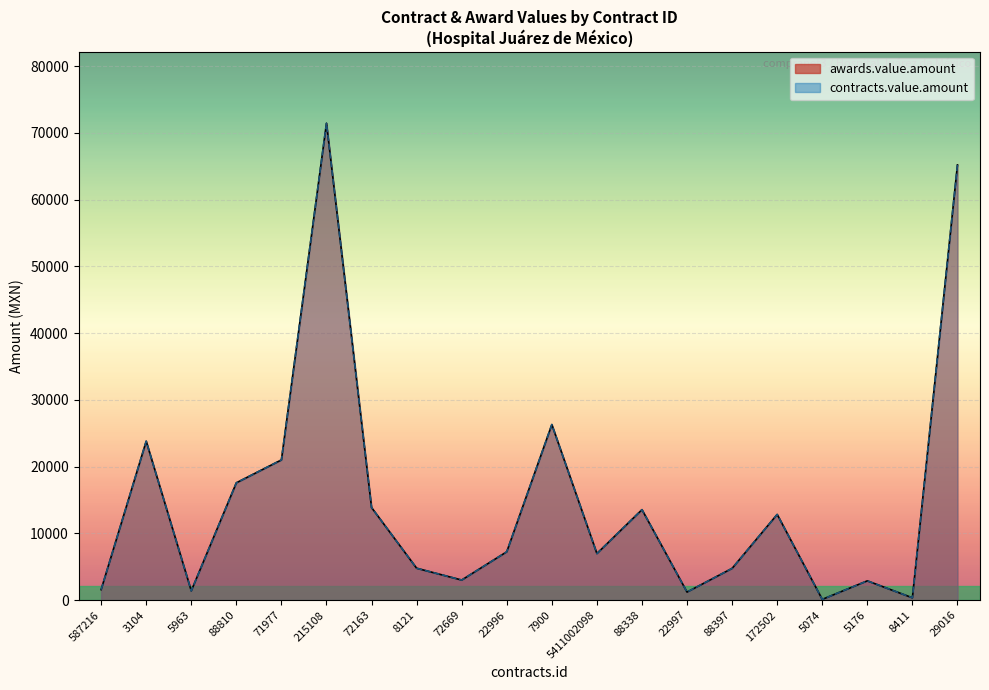

What is the minimum value for contracts.value.amount?

100.8